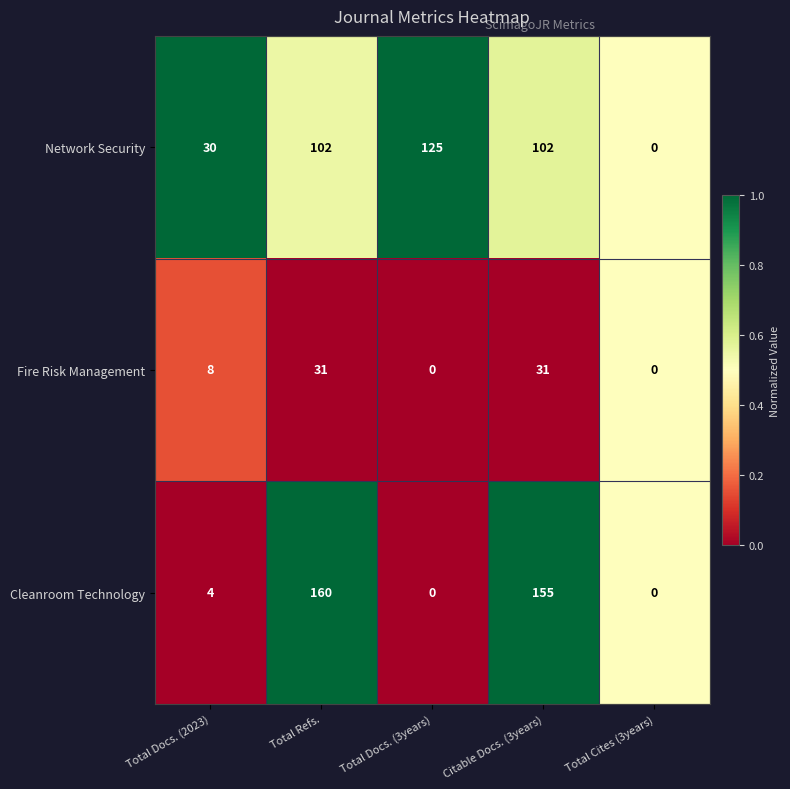

The Cleanroom Technology series shows 107 at Total Docs. (3years). True or false?

False